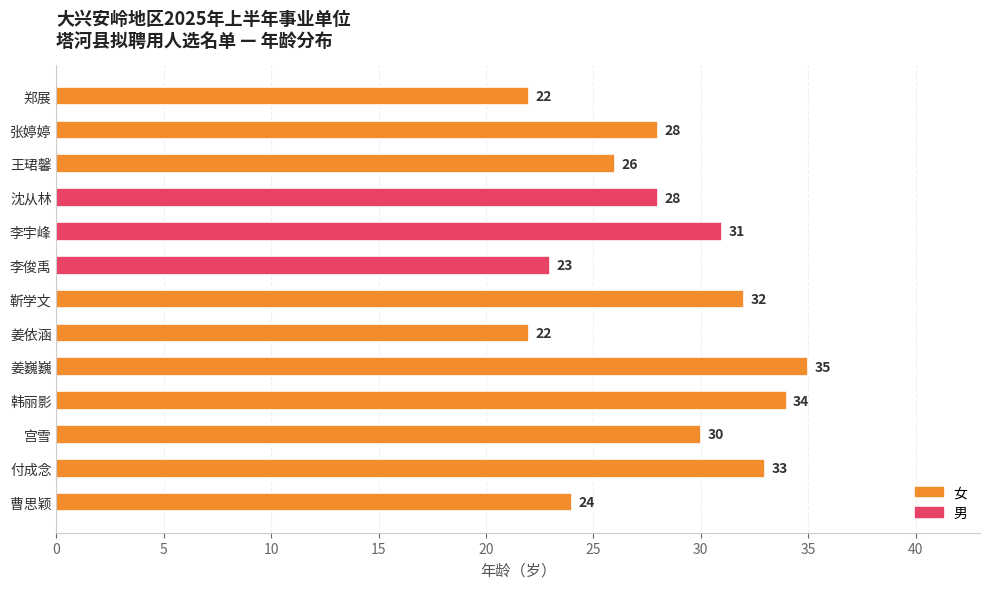

What value does the data have at 张婷婷?

28